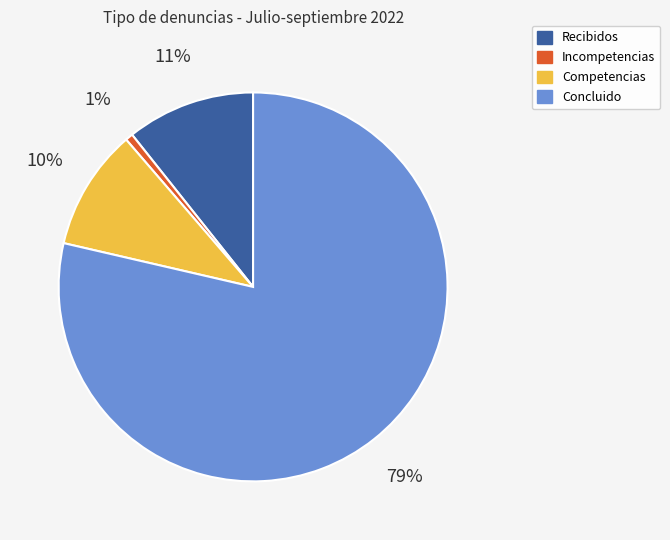

Is it true that Incompetencias is 1% of the pie?

True